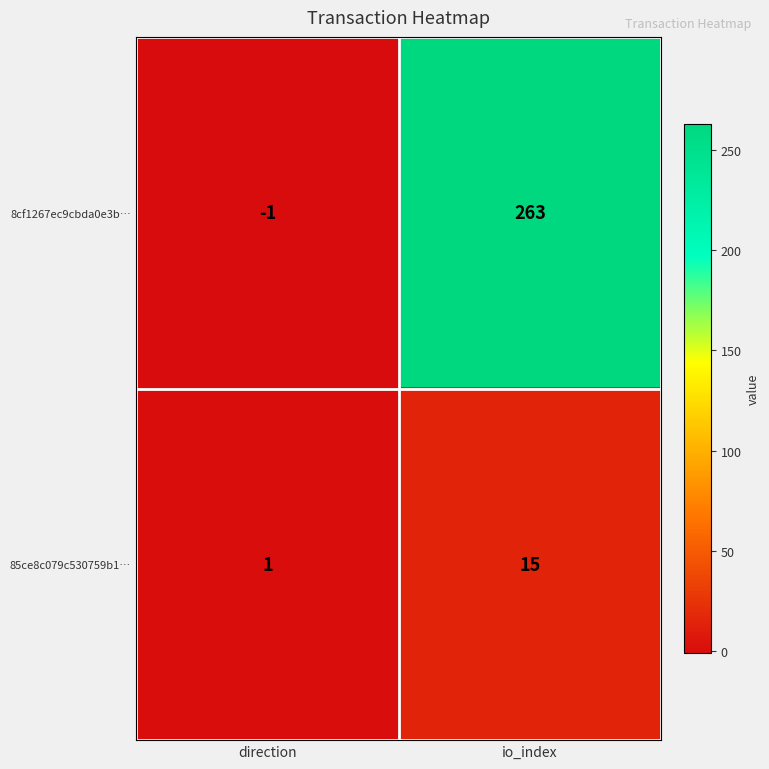

What is the difference between the maximum and minimum values in the 8cf1267ec9cbda0e3b… series?

264